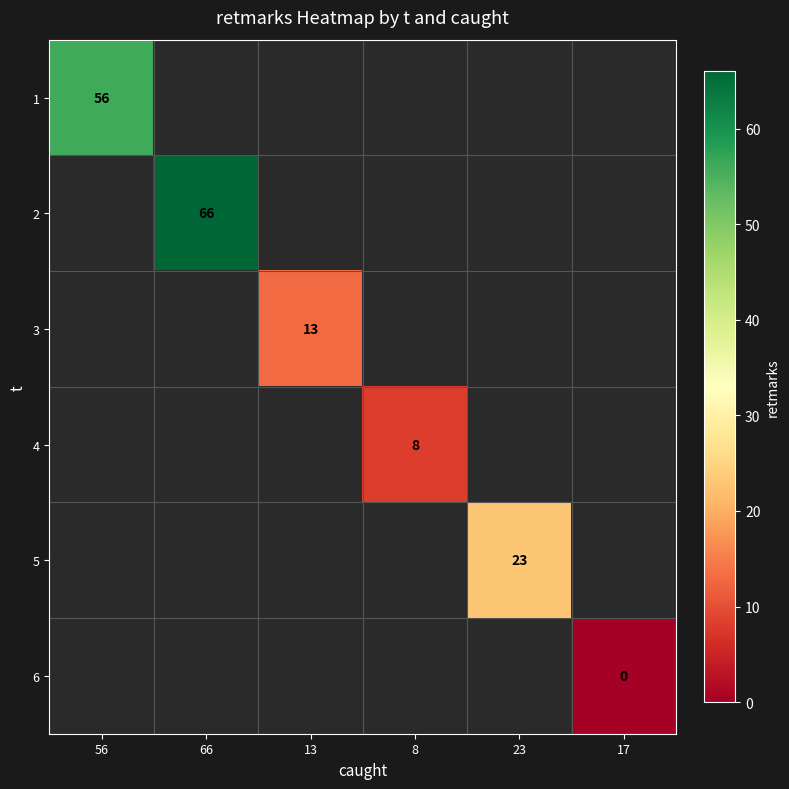

Between 13 and 23, which is larger?

23